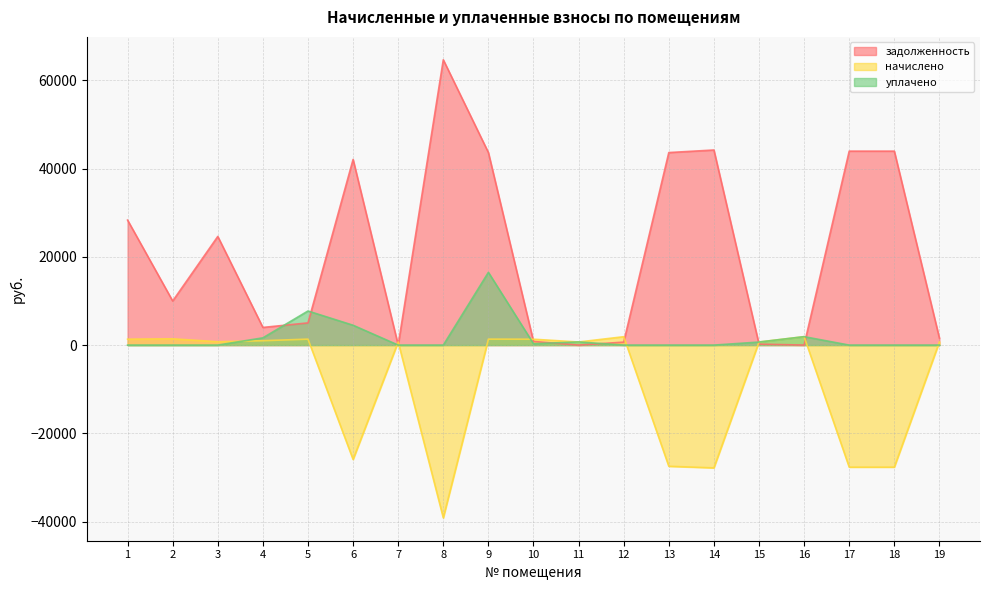

List the labels in order of задолженность value, largest first.

8, 14, 17, 18, 9, 13, 6, 1, 3, 2, 5, 4, 19, 10, 12, 15, 16, 7, 11